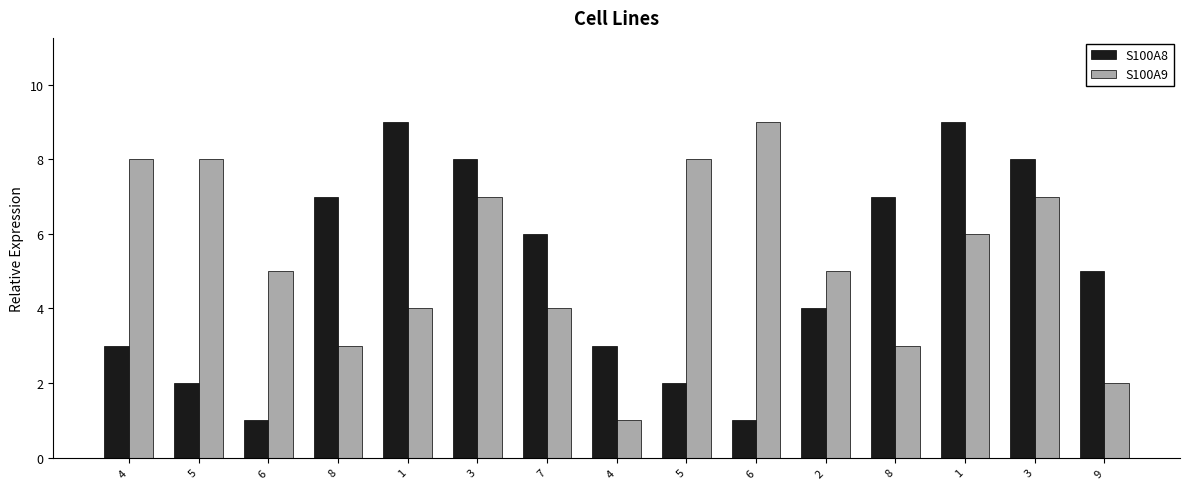

What is the difference between the S100A8 values at 9 and 3?

3